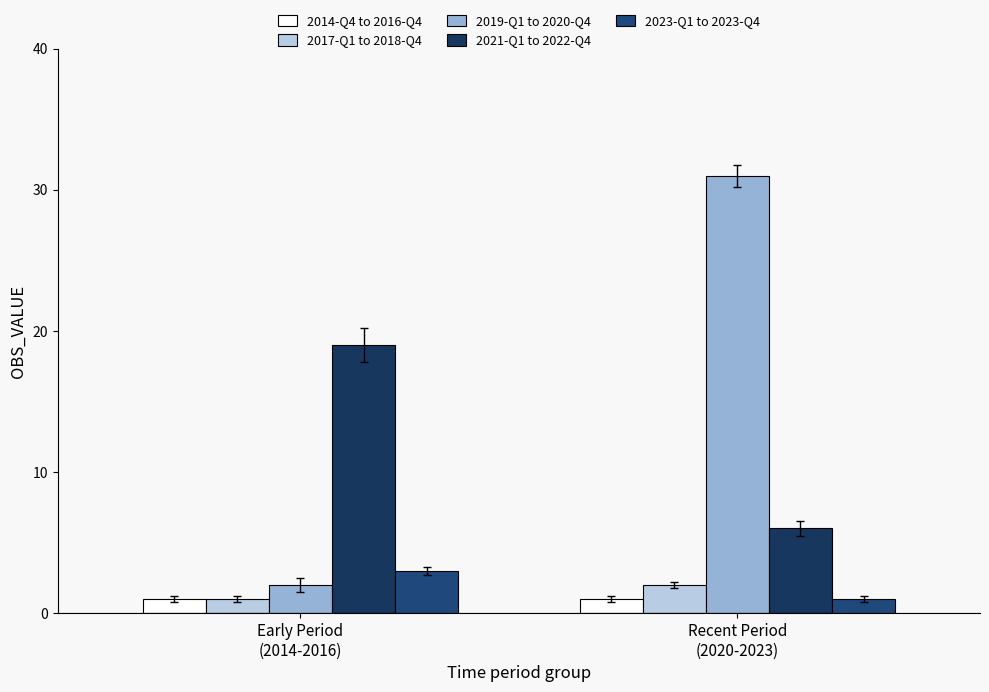

Which series has the largest range (max minus min)?

2019-Q1 to 2020-Q4